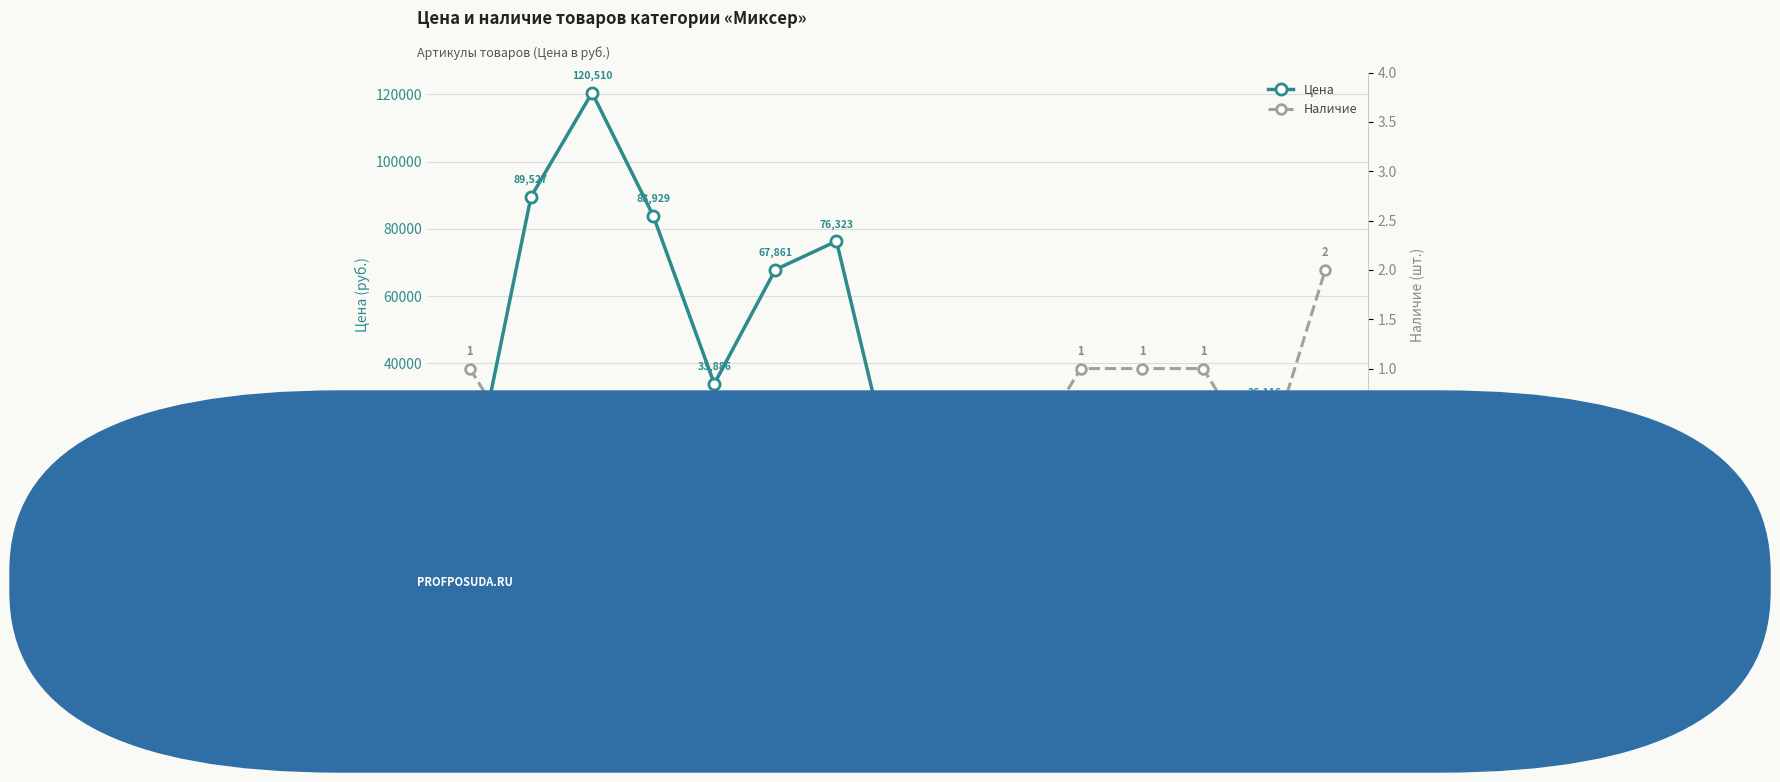

At which category does the chart reach its peak across all series?

14506